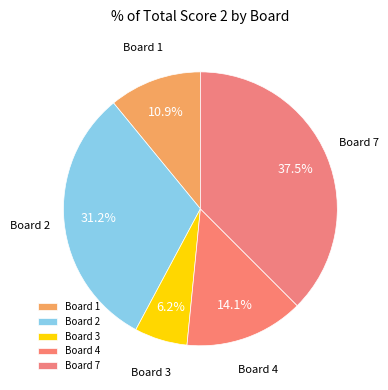

Is there a majority slice in this chart?

No